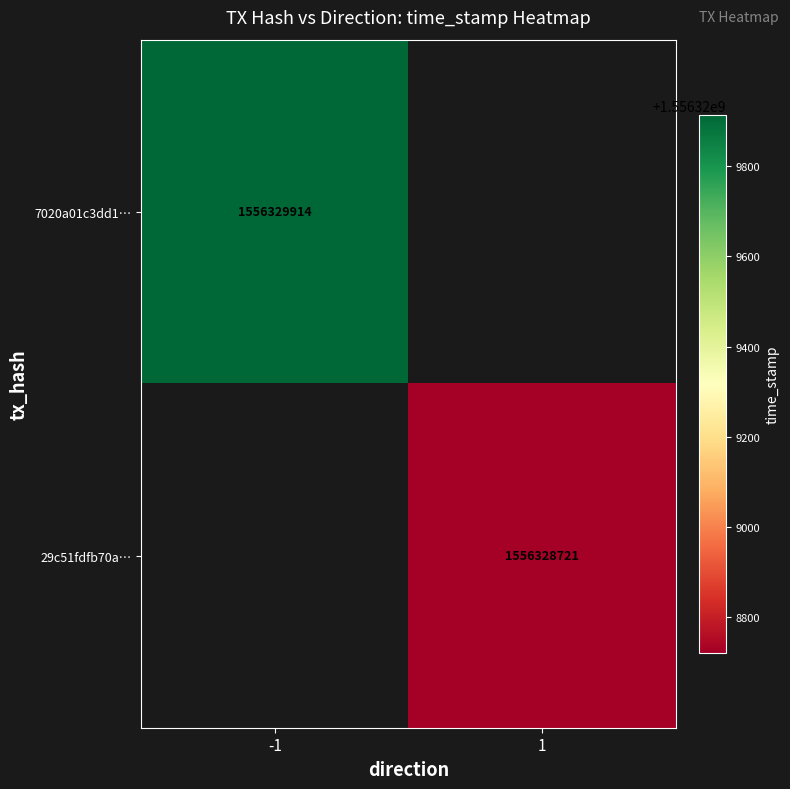

Which series has the largest range (max minus min)?

7020a01c3dd12ae29f679a5c2a58130b2e4cb7c